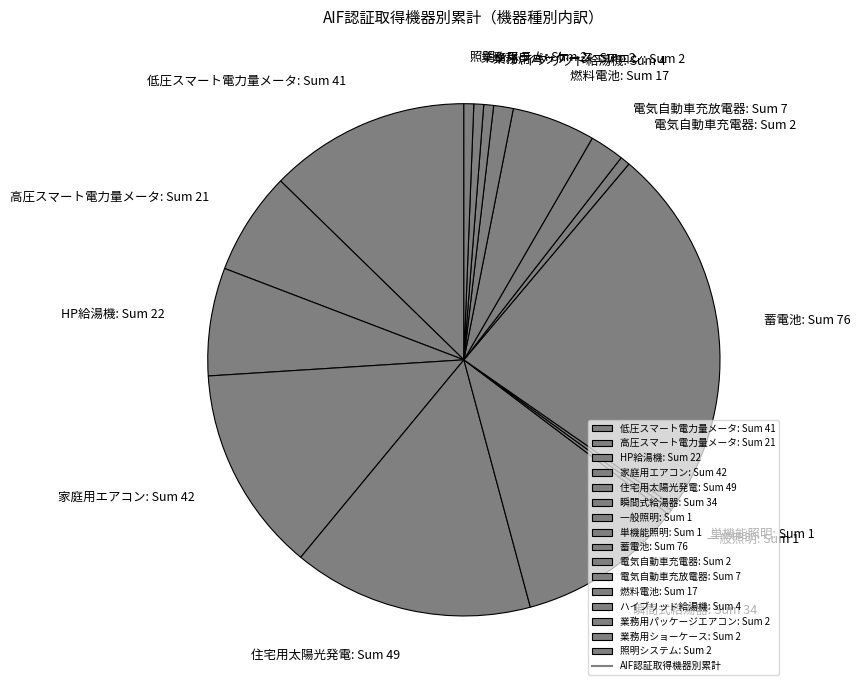

Do 家庭用エアコン: Sum 42 and 蓄電池: Sum 76 together represent more than half of the pie?

No